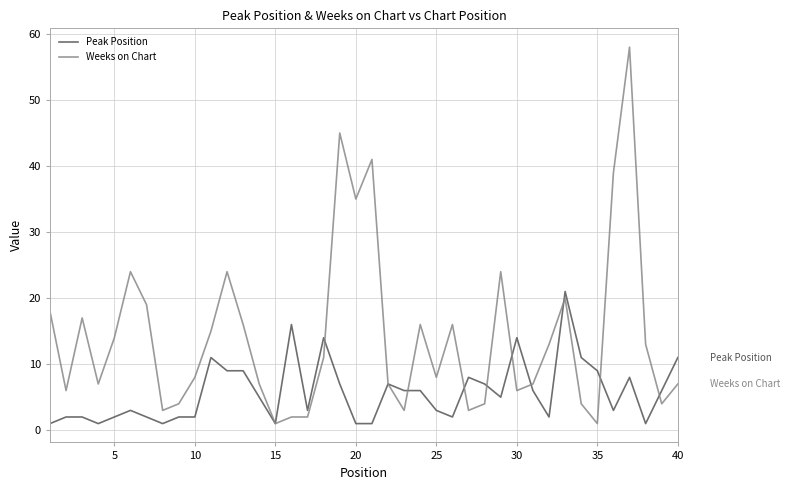

What is the greatest value displayed?

58